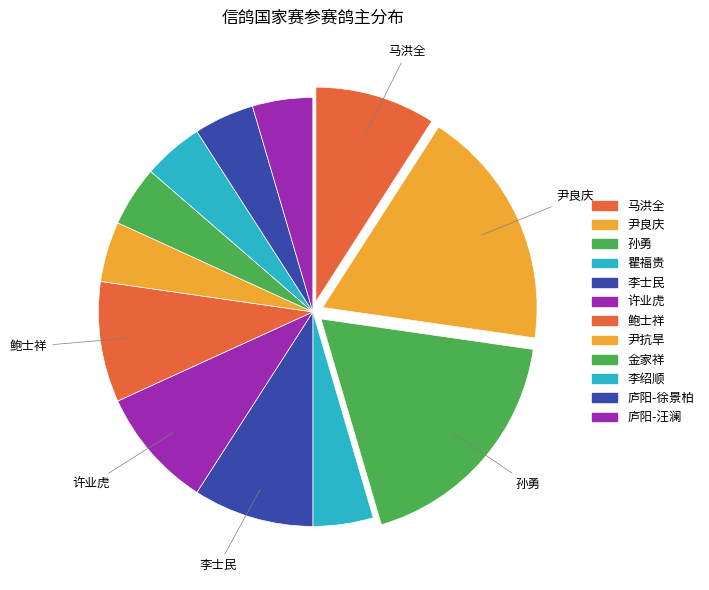

Count the number of slices in the pie.

12